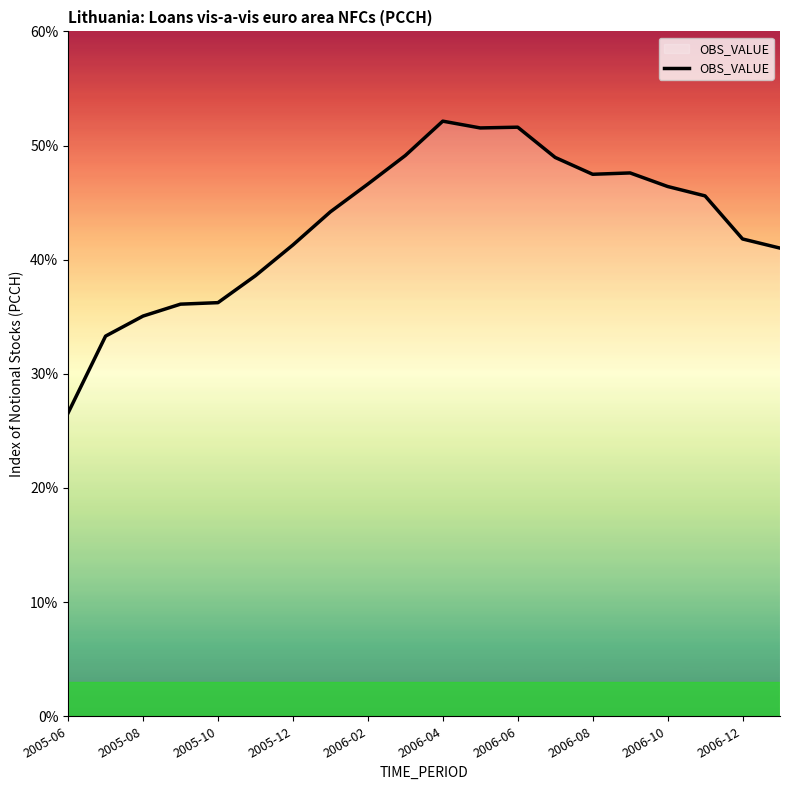

What is the maximum value shown in the chart?

52.1